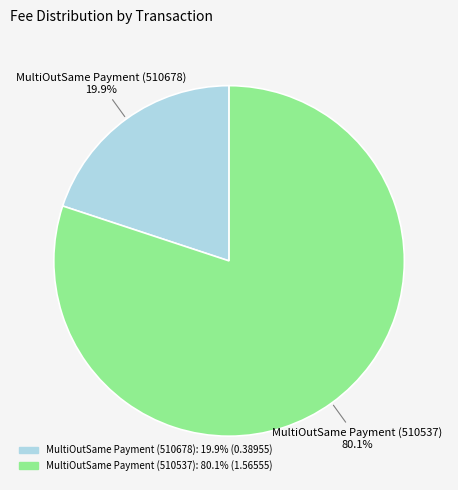

Is there any slice that represents more than half of the pie?

Yes